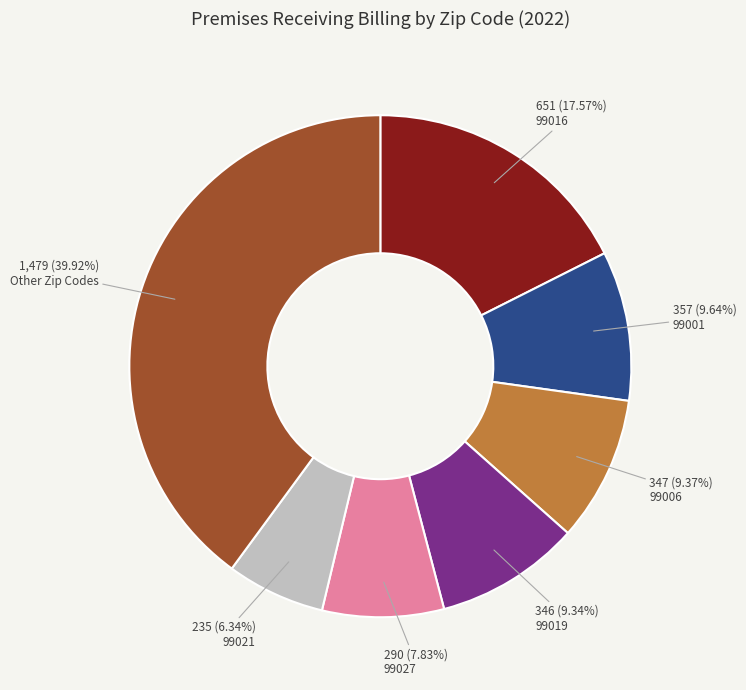

Count the number of slices in the pie.

7